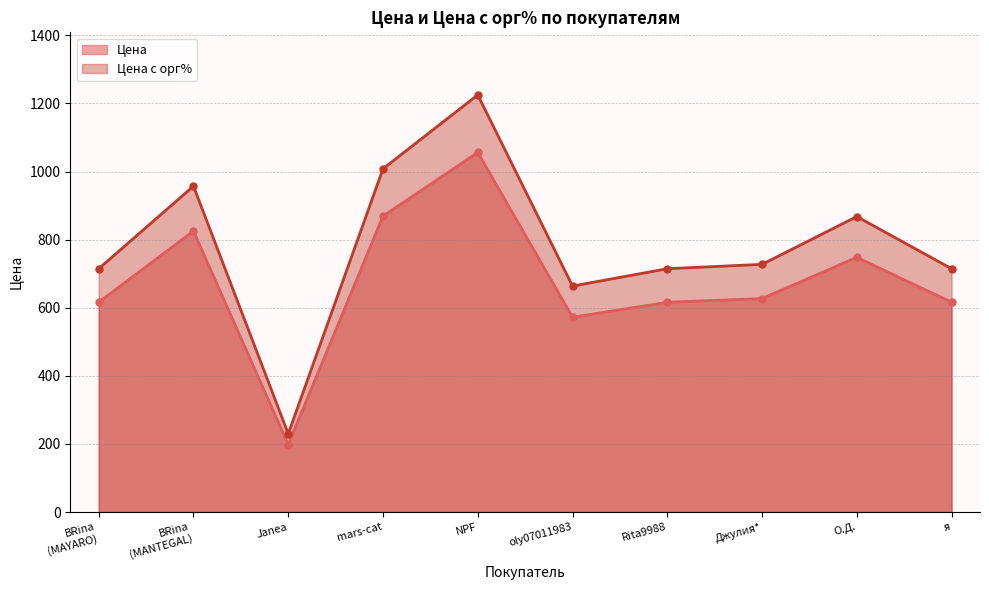

True or false: Цена has a value of 1026.3 at О.Д..

False